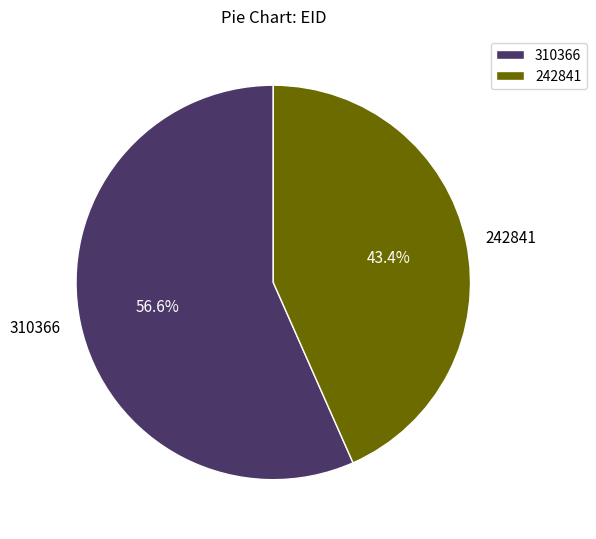

What percentage is NOT represented by 242841?

56.6%